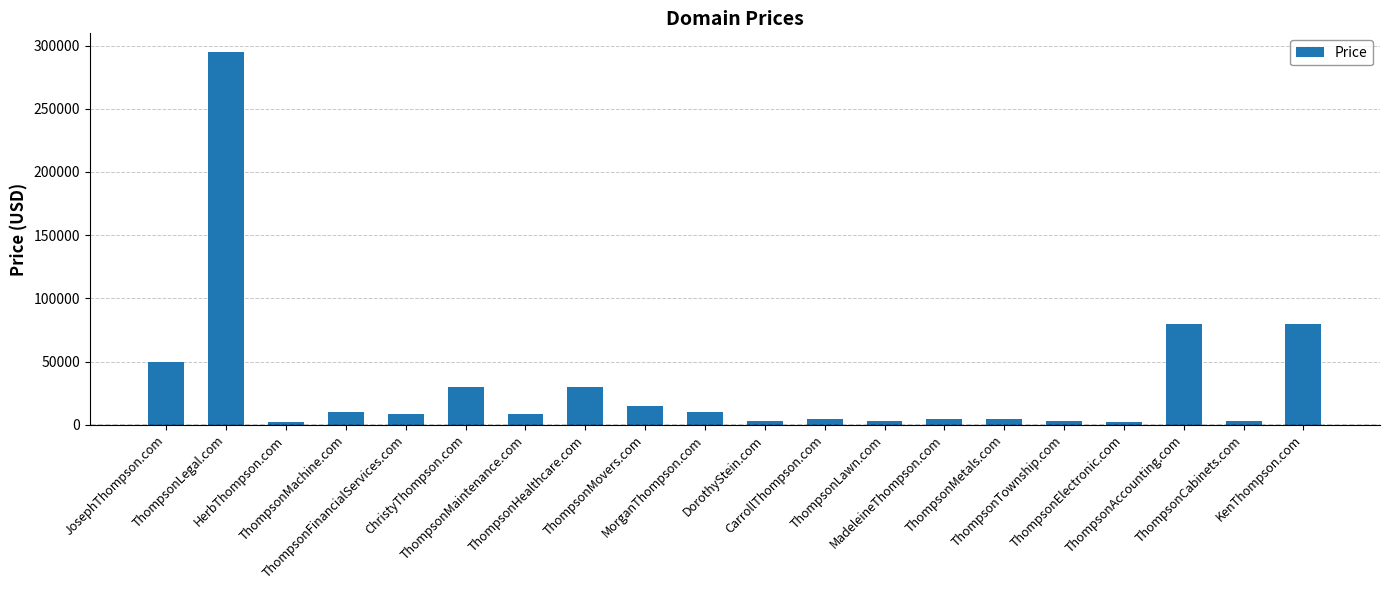

Is it true that the value at ThompsonMovers.com is 14888?

True